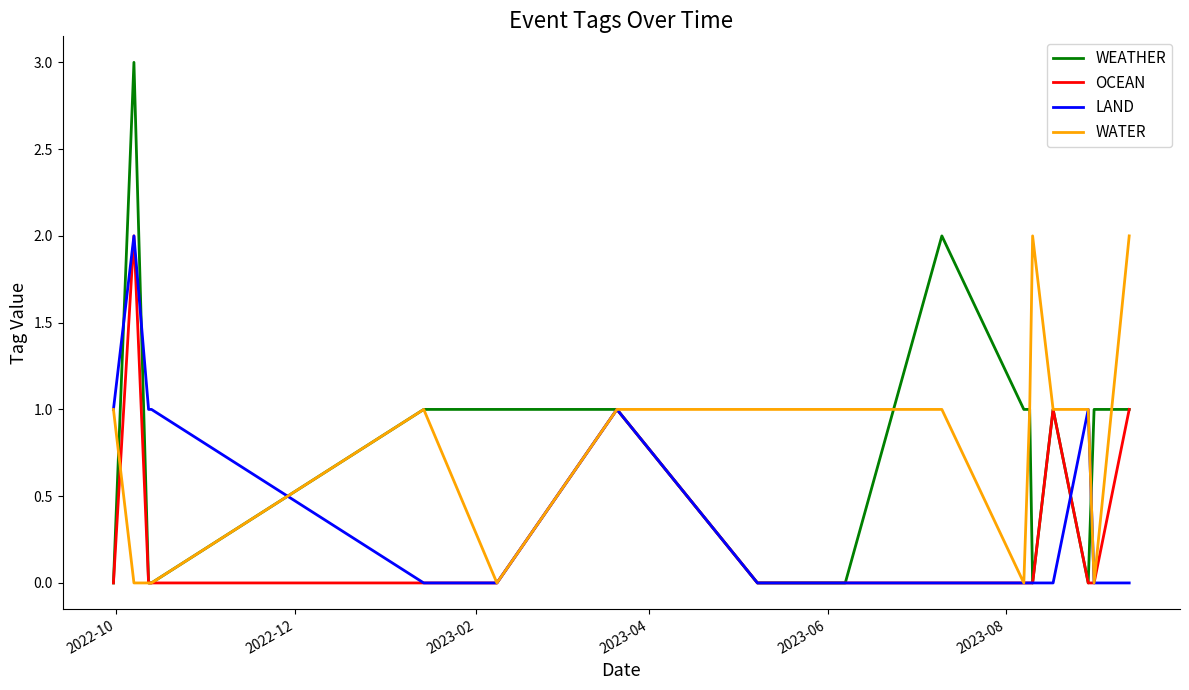

True or false: WEATHER has more than 0 points higher than both neighbors.

True